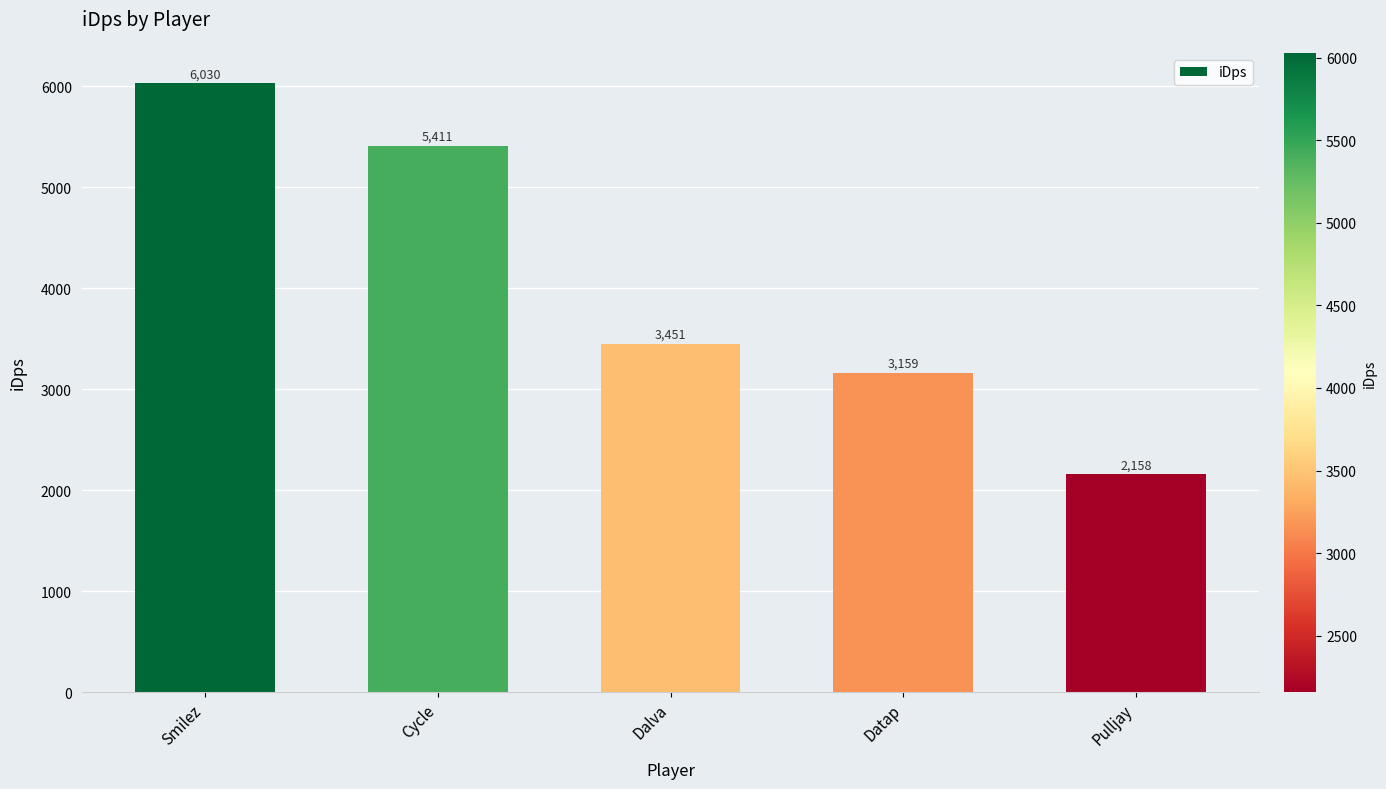

What is the minimum value shown in the chart?

2157.7